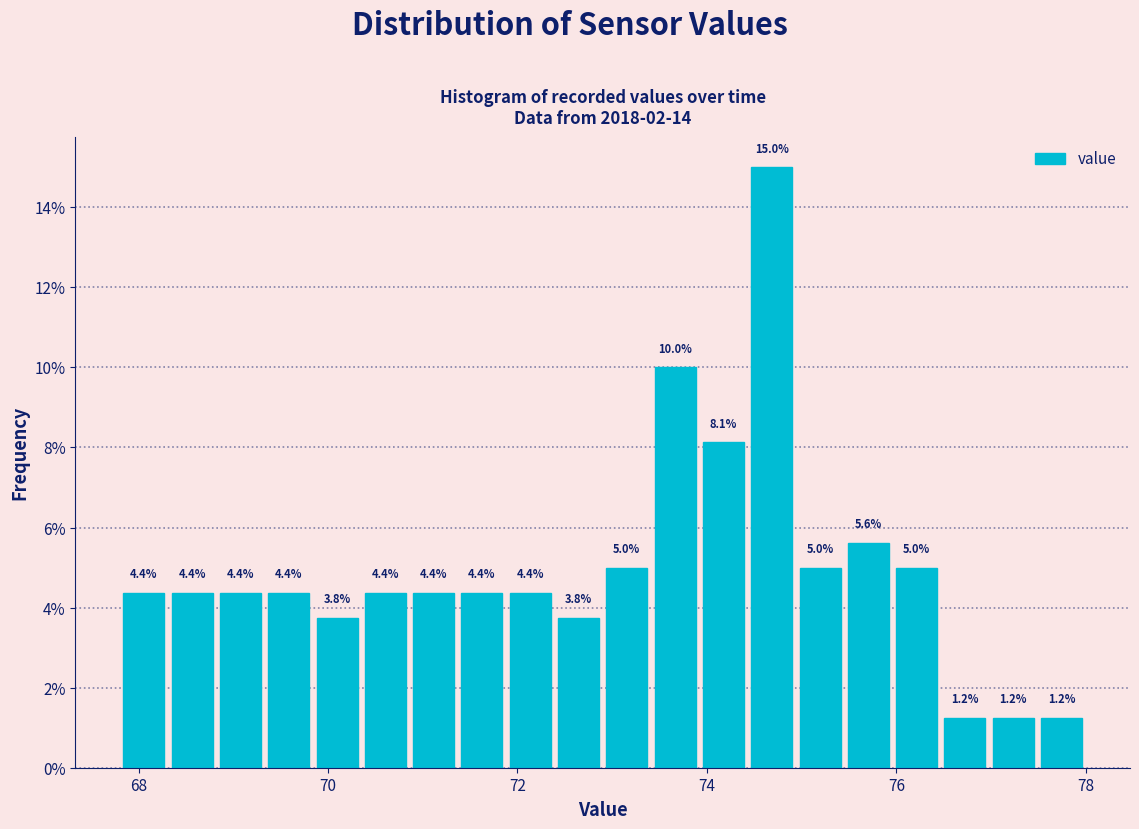

Read against the x-axis, roughly where is the centre of the tallest bar?

74.6